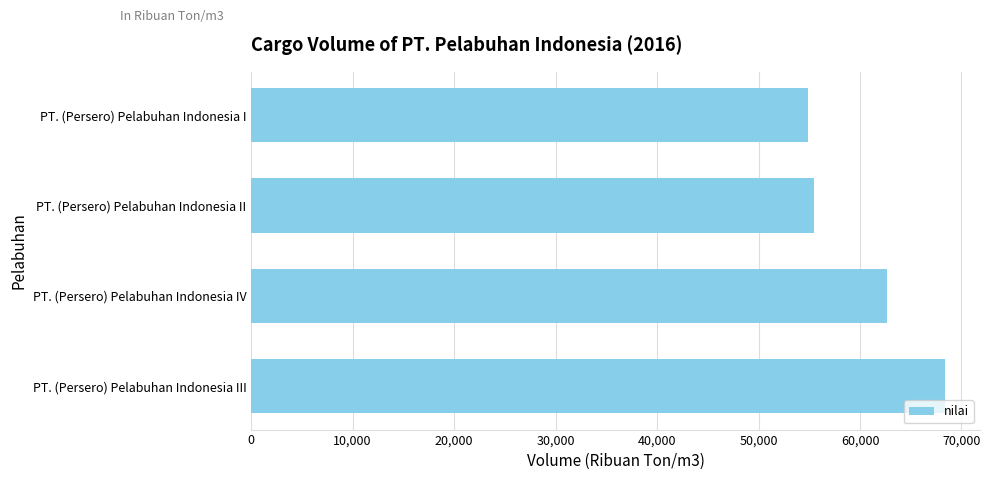

What is the greatest value displayed?

68405